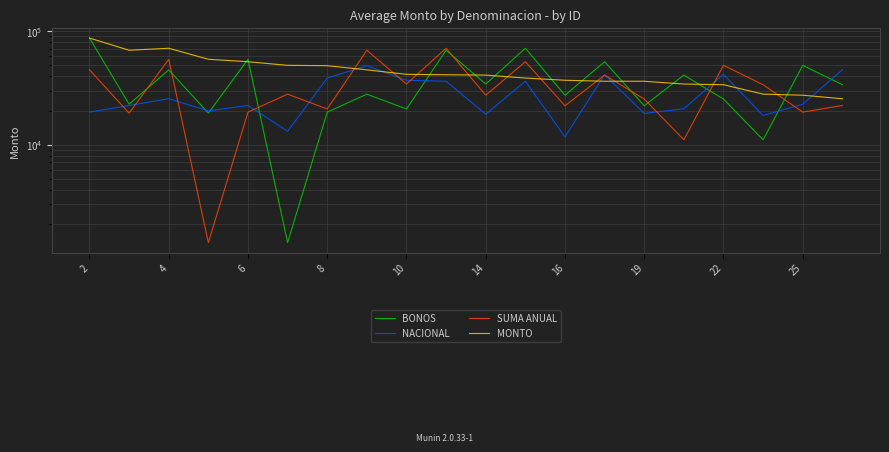

What is the sum of all NACIONAL values?

559838.0